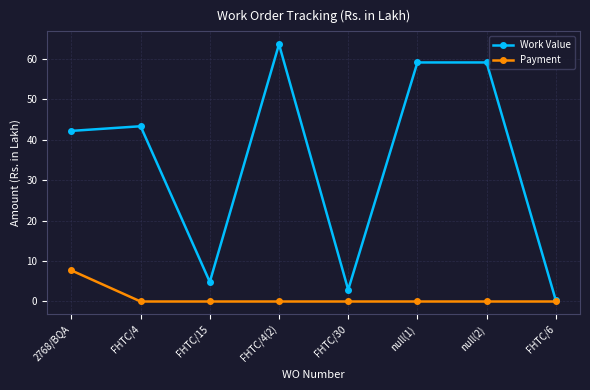

Where does the Work Value series first go above 43?

FHTC/4